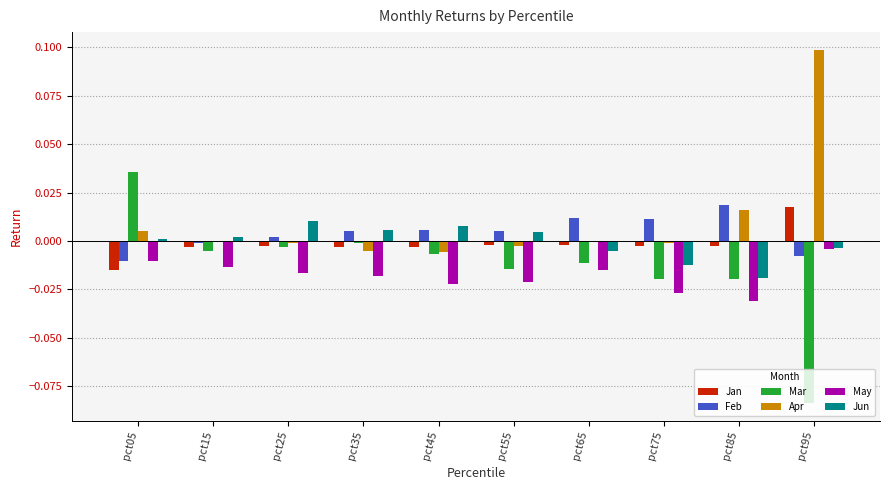

At which label does Feb first exceed 0?

pct25